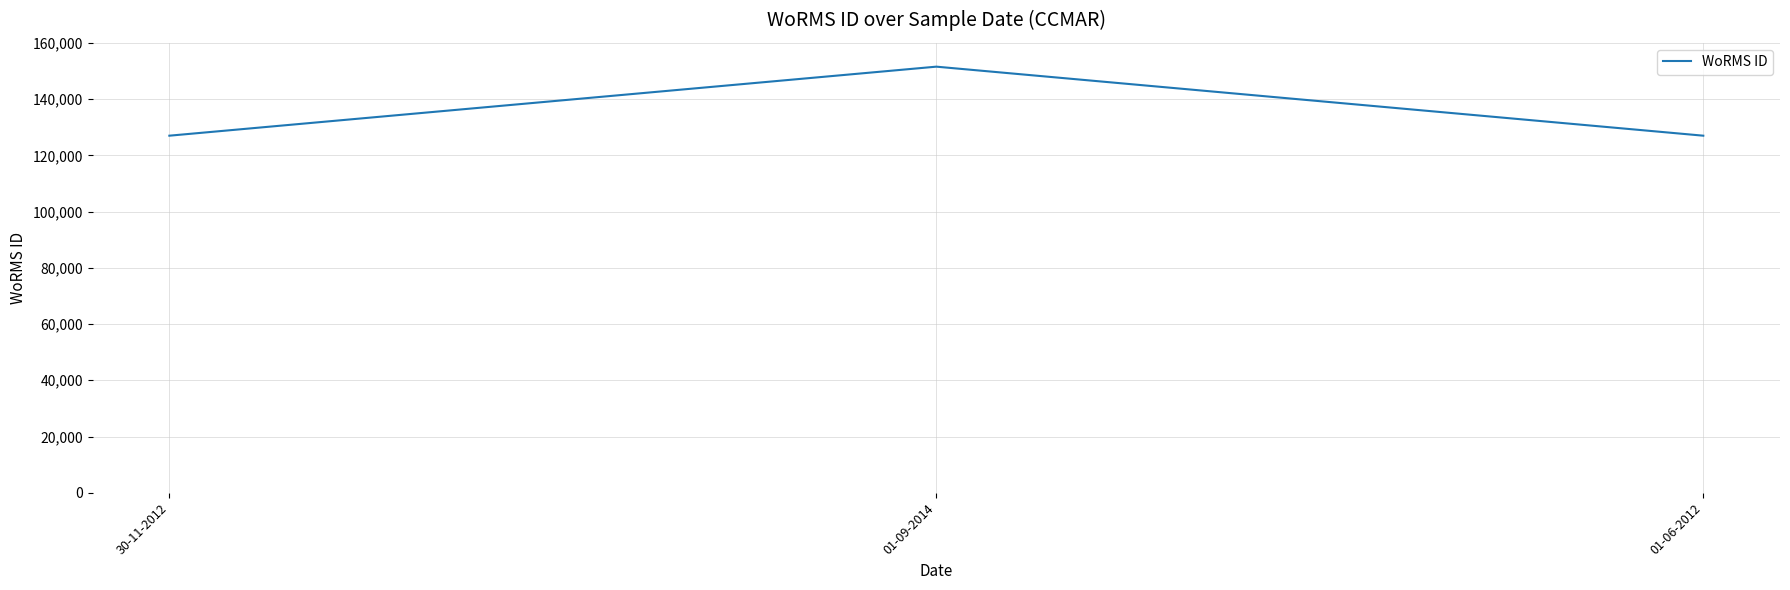

Does the chart display data point markers on the line(s)?

No